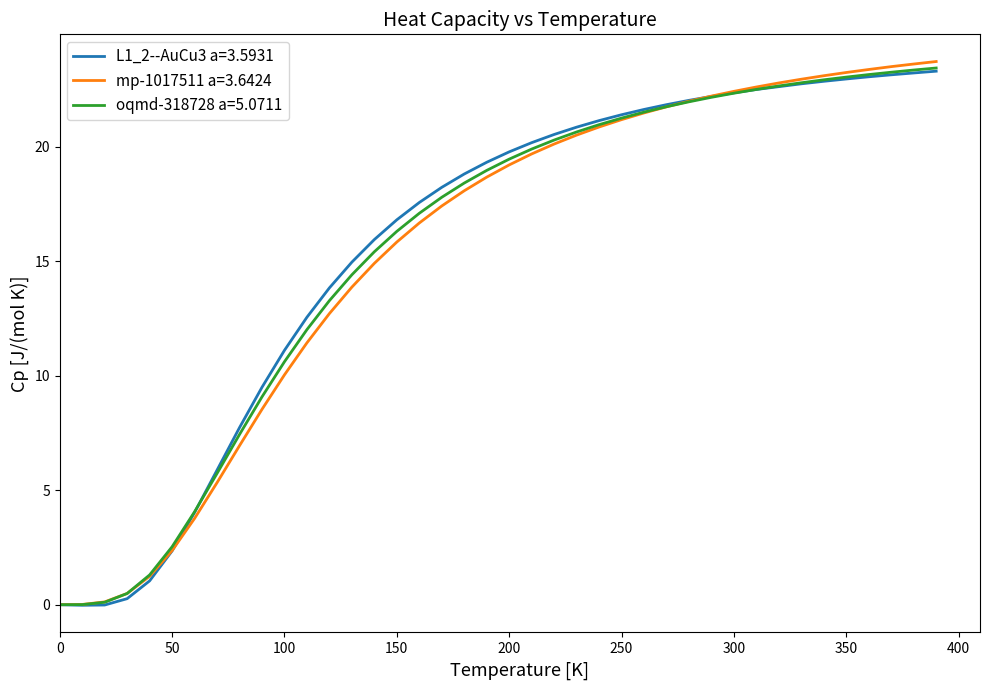

In L1_2--AuCu3 a=3.5931, how many points are lower than both neighbors (excluding endpoints)?

1